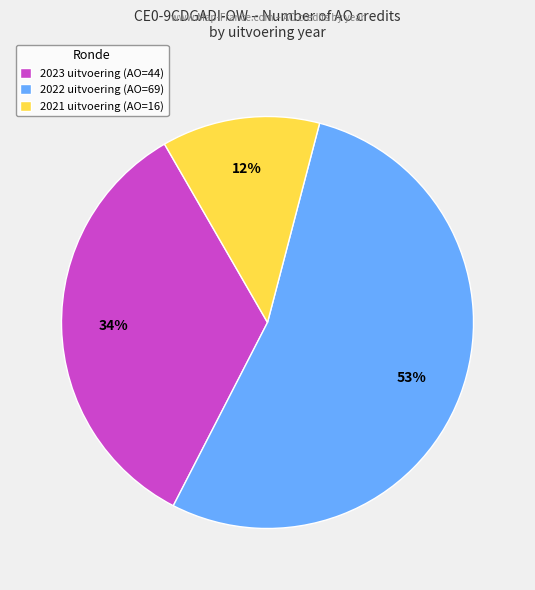

What is the ratio of the value at 2022 uitvoering (AO=69) to the value at 2023 uitvoering (AO=44)?

1.6